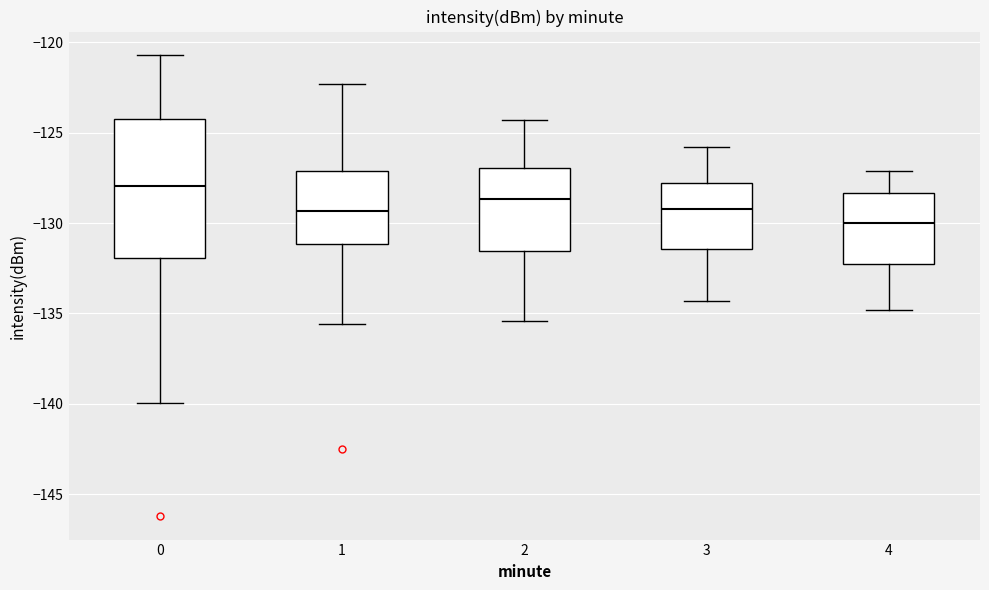

Reading left to right, read every box against the y-axis: the position of its median line, the range the box covers, and the ends of its whiskers. The values are not printed on the chart, so give them approximately, as read against the axis.

0: median -128.0, box -132.0 to -124.0, whiskers -140.0 to -120.5
1: median -129.5, box -131.0 to -127.0, whiskers -135.5 to -122.5
2: median -128.5, box -131.5 to -127.0, whiskers -135.5 to -124.5
3: median -129.0, box -131.5 to -128.0, whiskers -134.5 to -126.0
4: median -130.0, box -132.0 to -128.5, whiskers -135.0 to -127.0